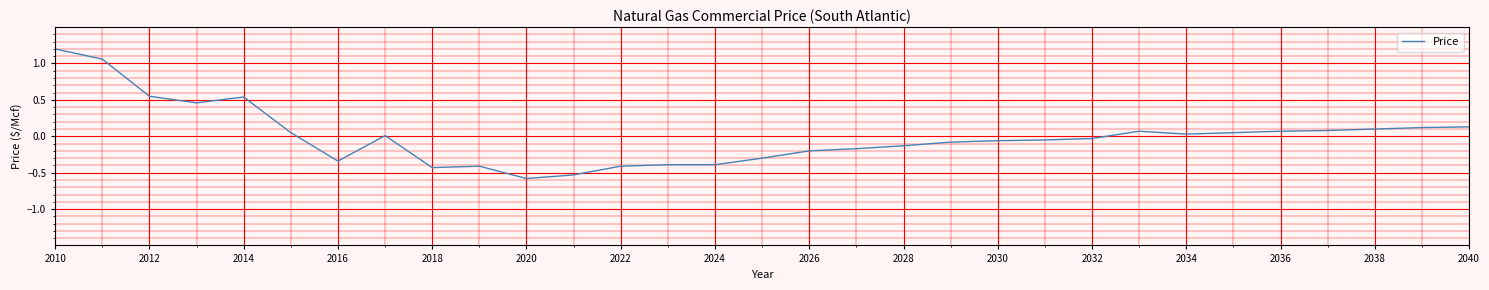

What is the minimum value shown in the chart?

-0.6